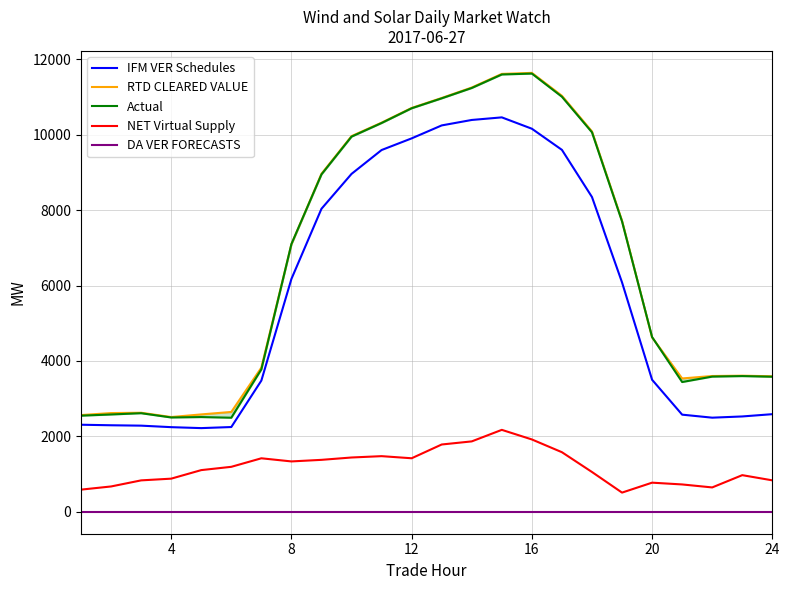

True or false: IFM VER Schedules and DA VER FORECASTS cross at least once.

False